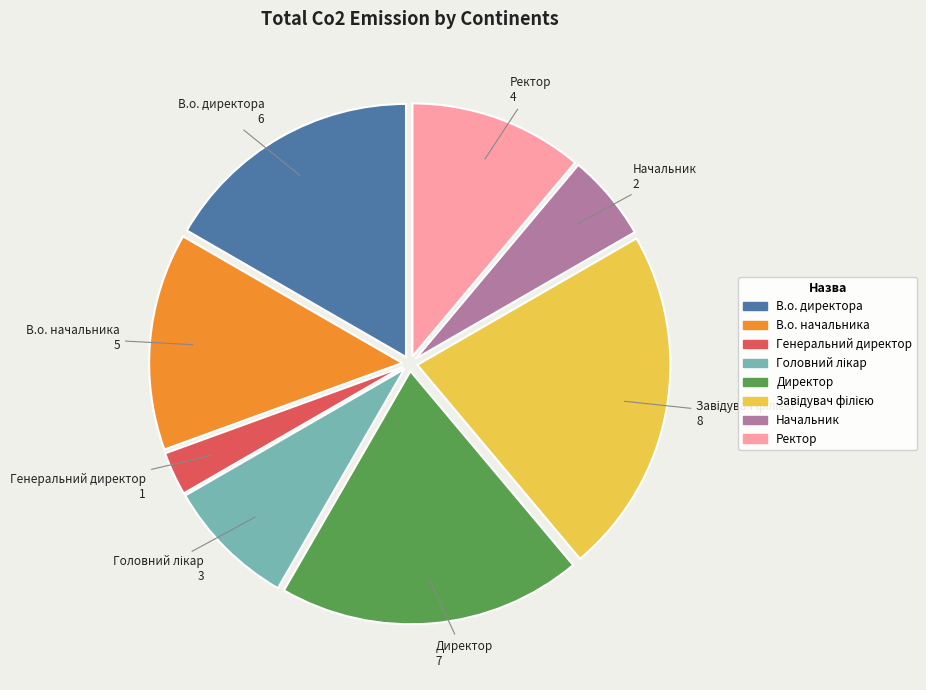

Does any single category account for the majority?

No